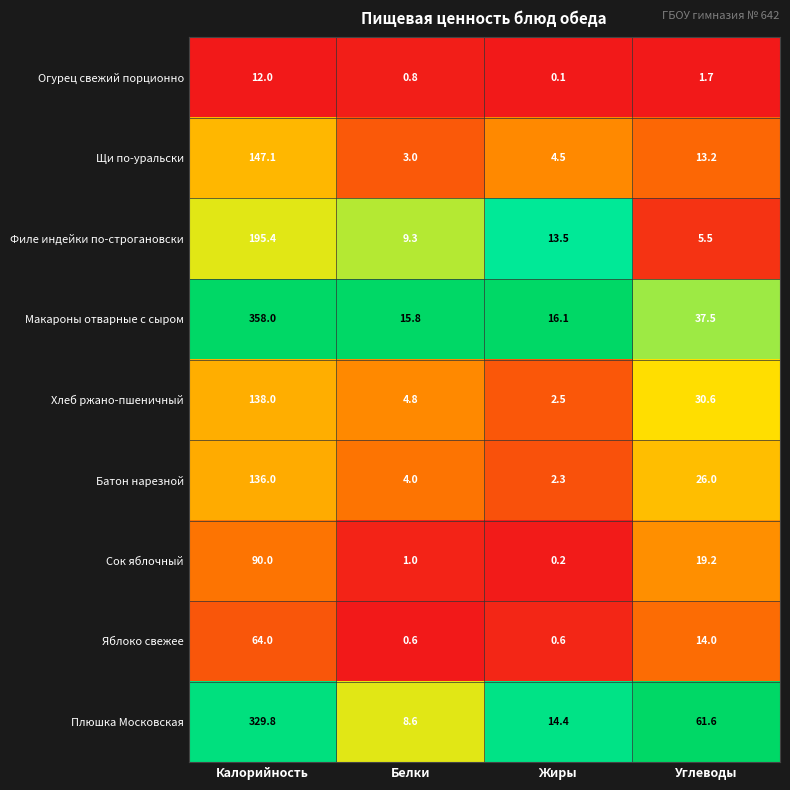

How many distinct data groups are displayed?

9